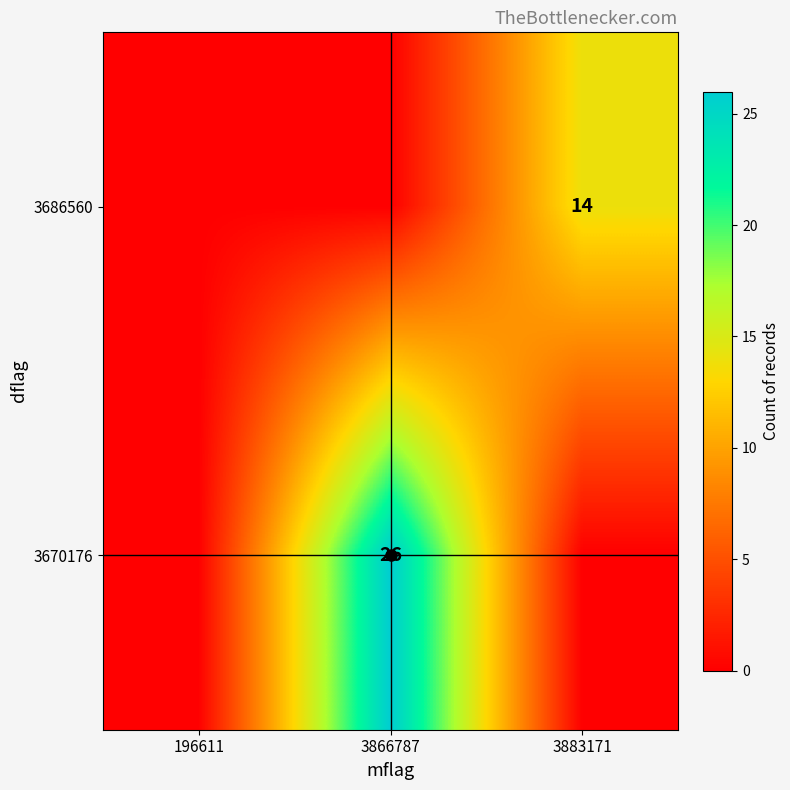

What is the difference between the highest and lowest values at 3883171?

14